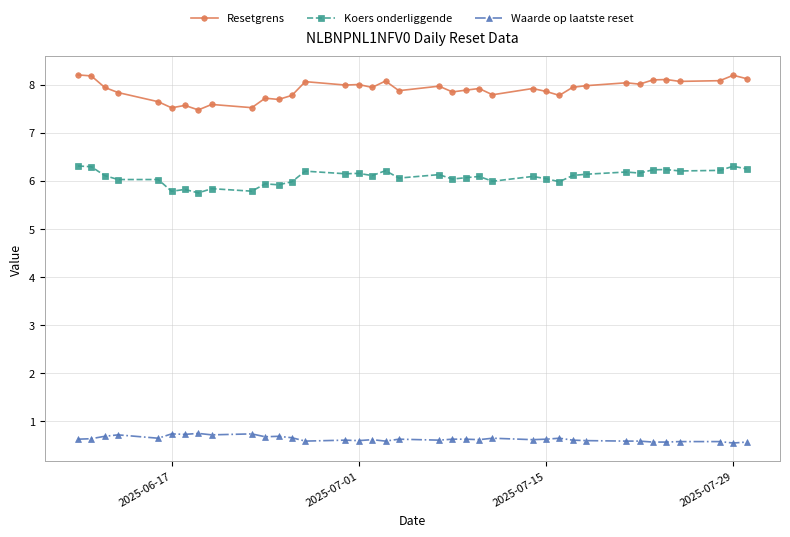

List the series in order of their overall mean, highest first.

Resetgrens, Koers onderliggende, Waarde op laatste reset